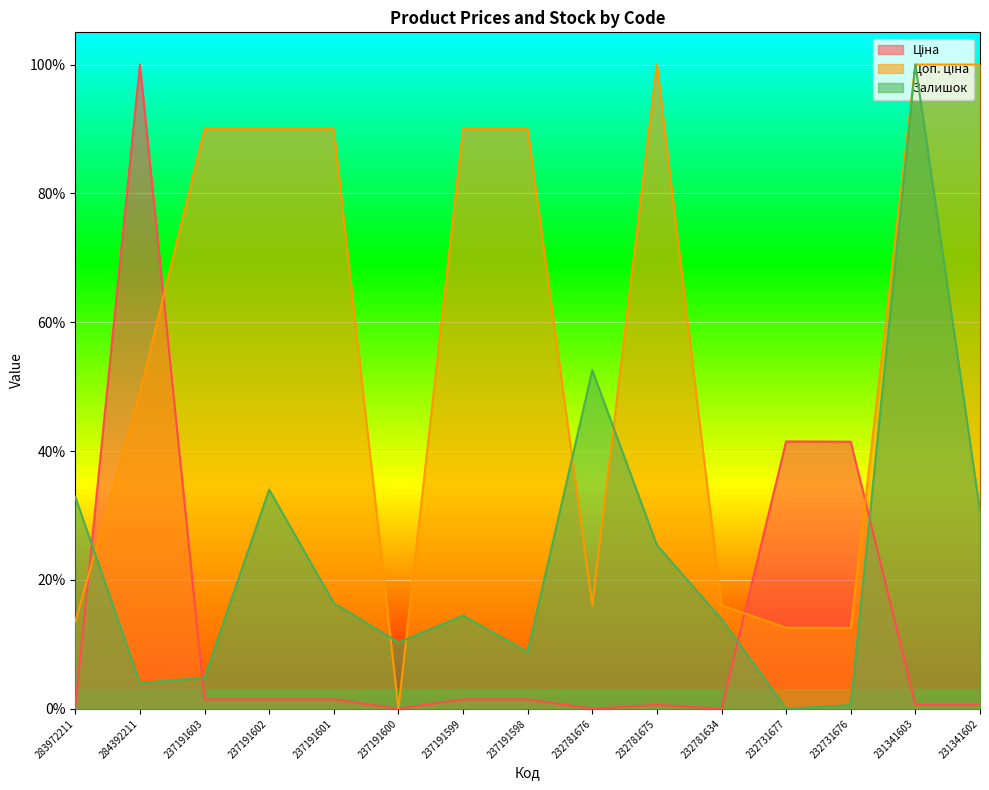

What is the average value of the Ціна series?

0.1